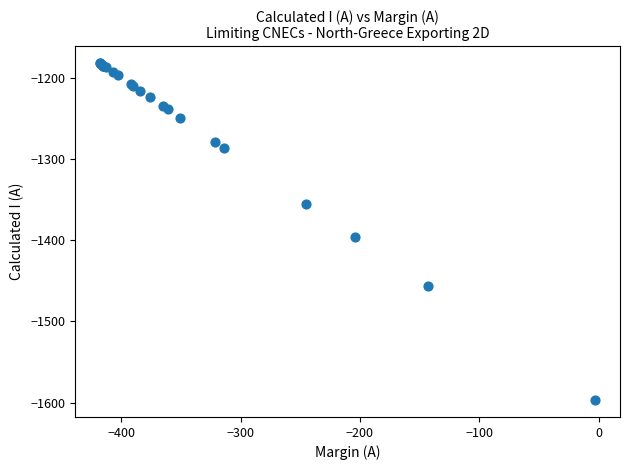

What Y value in the scatter plot is closest to -1389?

-1396